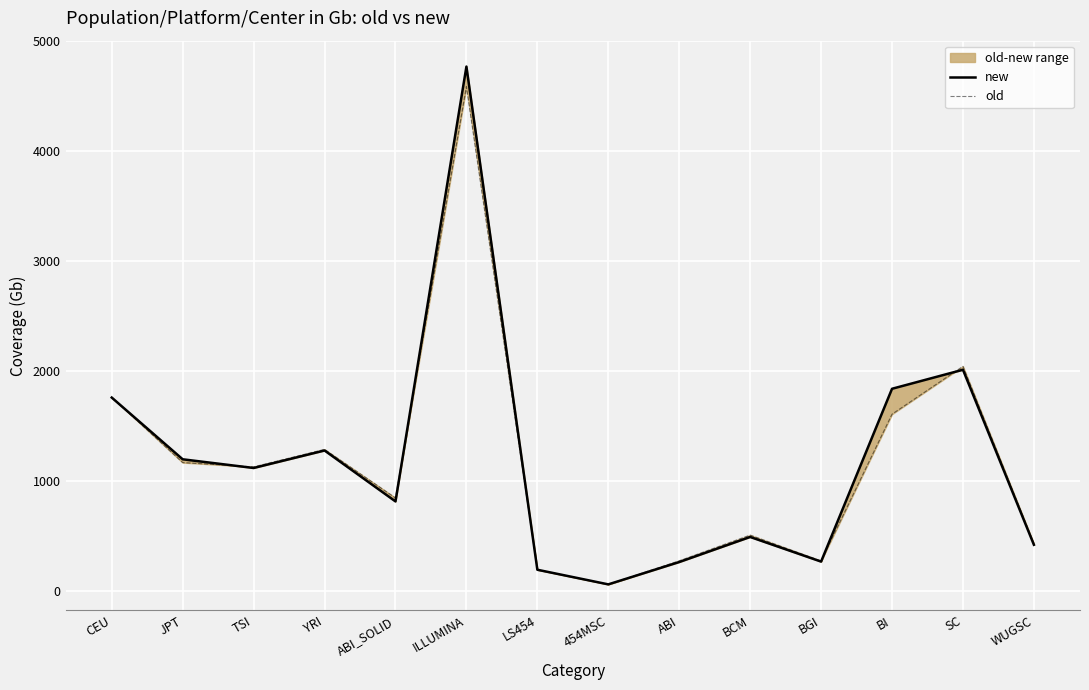

What is the difference between the second highest and minimum values in the old series?

1982